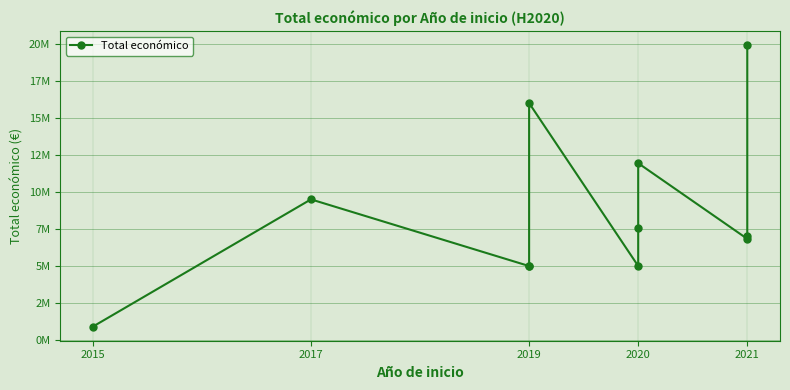

What position from the left is 9?

10